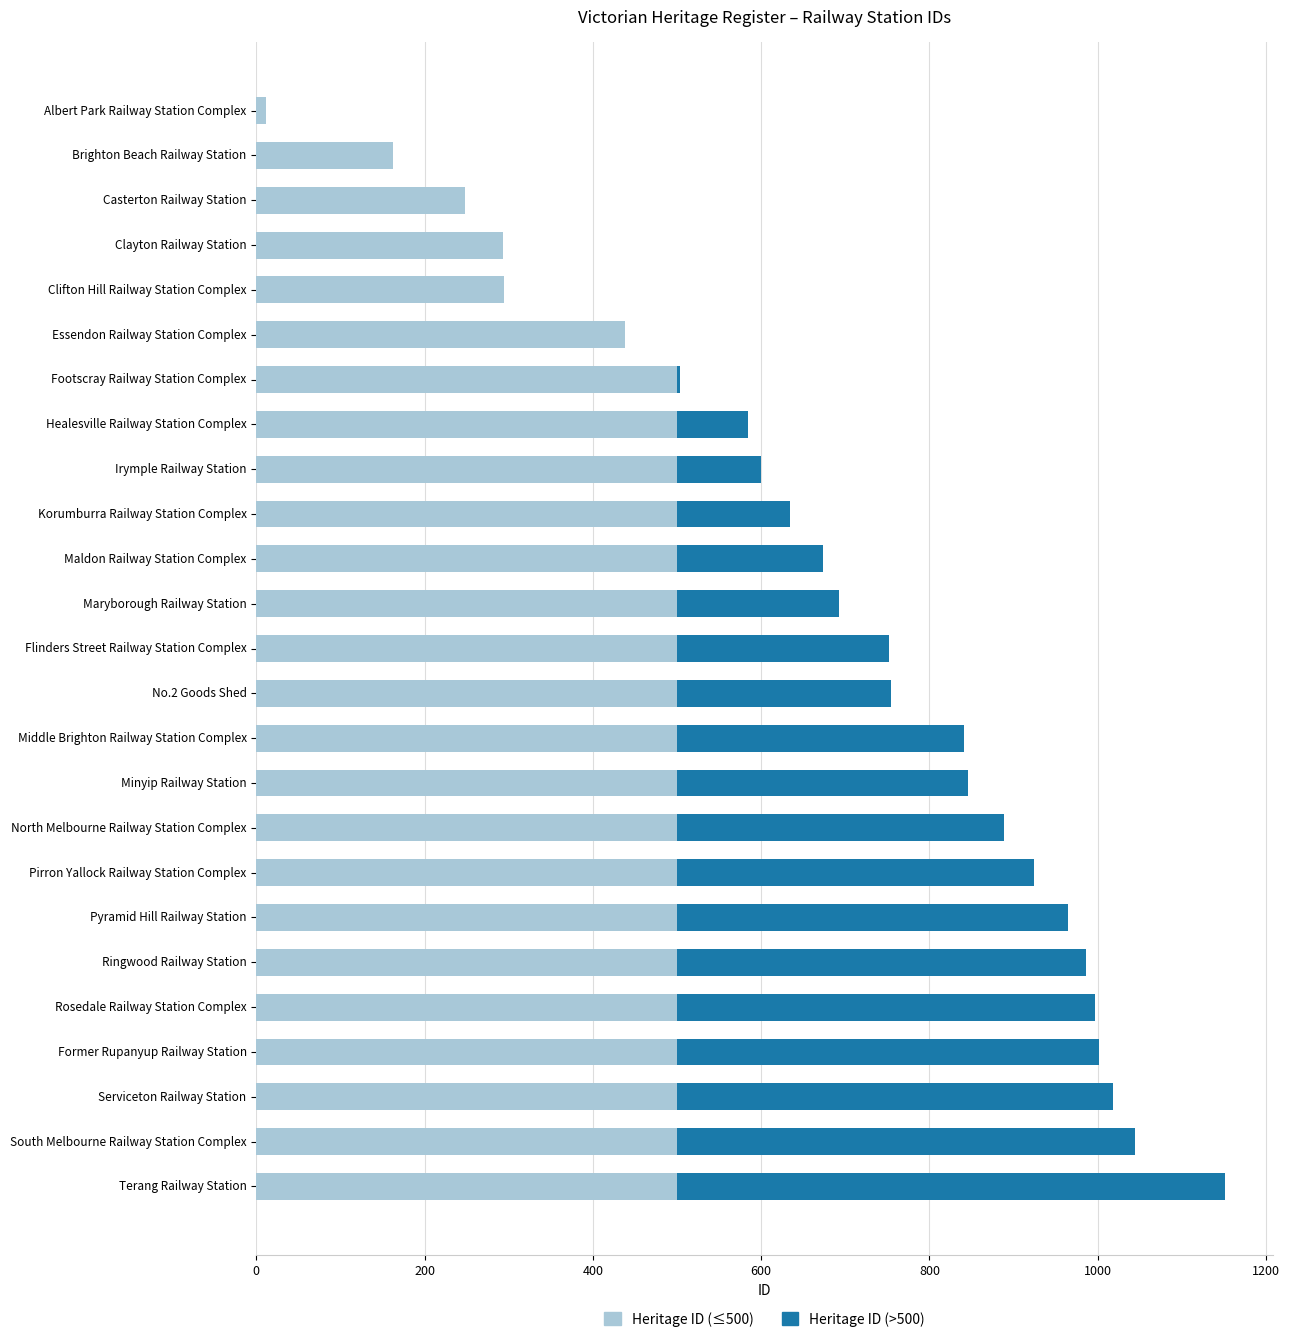

The value of Heritage ID (≤500) at Pyramid Hill Railway Station is 320. True or false?

False